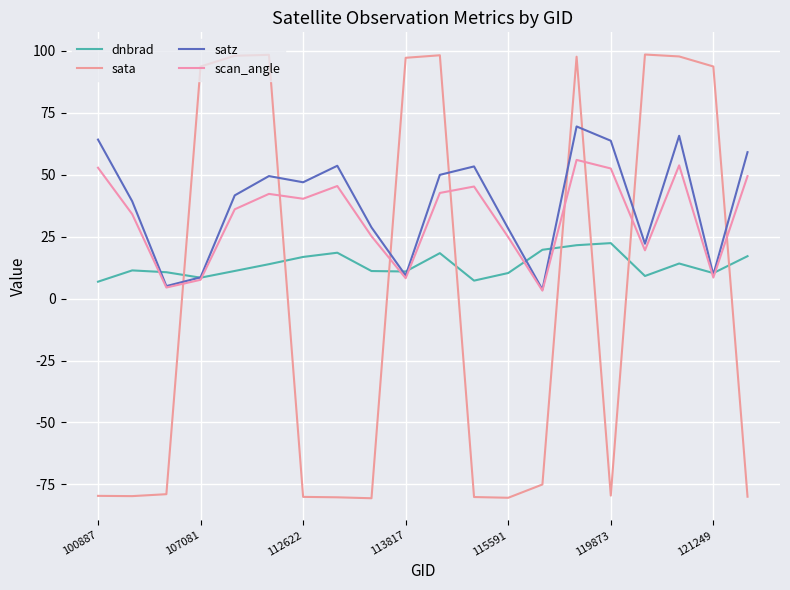

True or false: scan_angle and satz intersect in this chart.

False